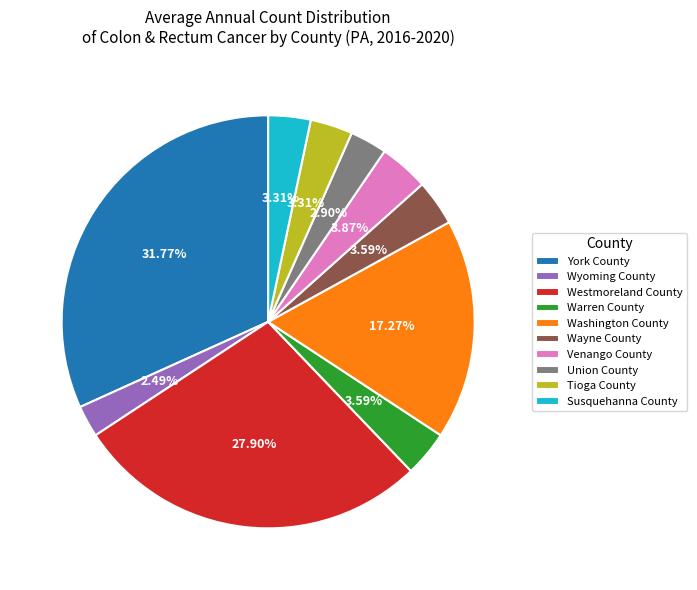

How many slices are in this pie chart?

10